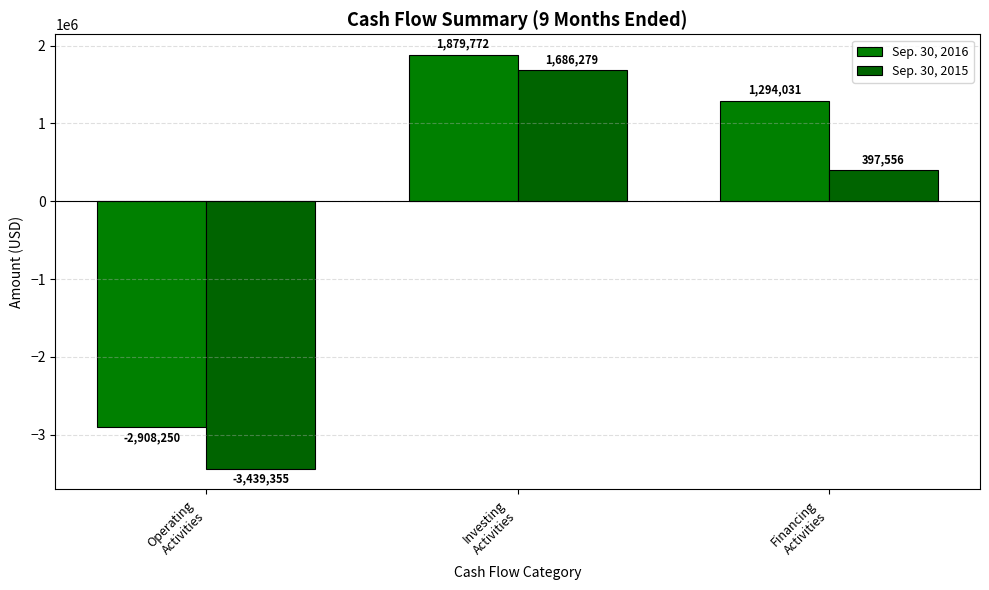

How many data points does each series have?

3